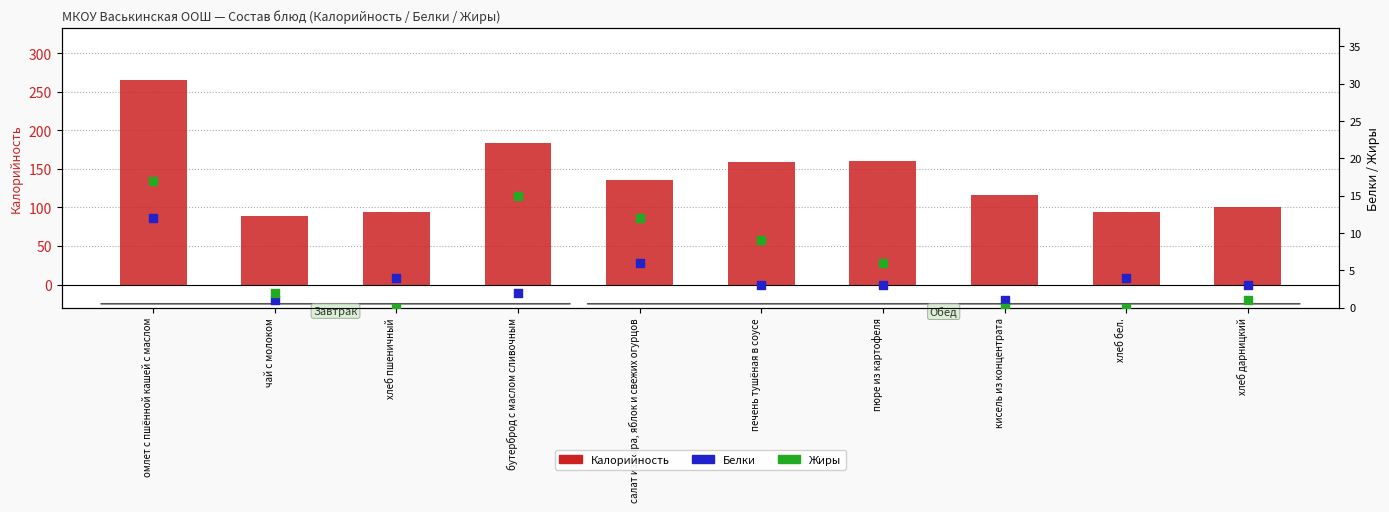

At how many categories does at least one series exceed 31?

10